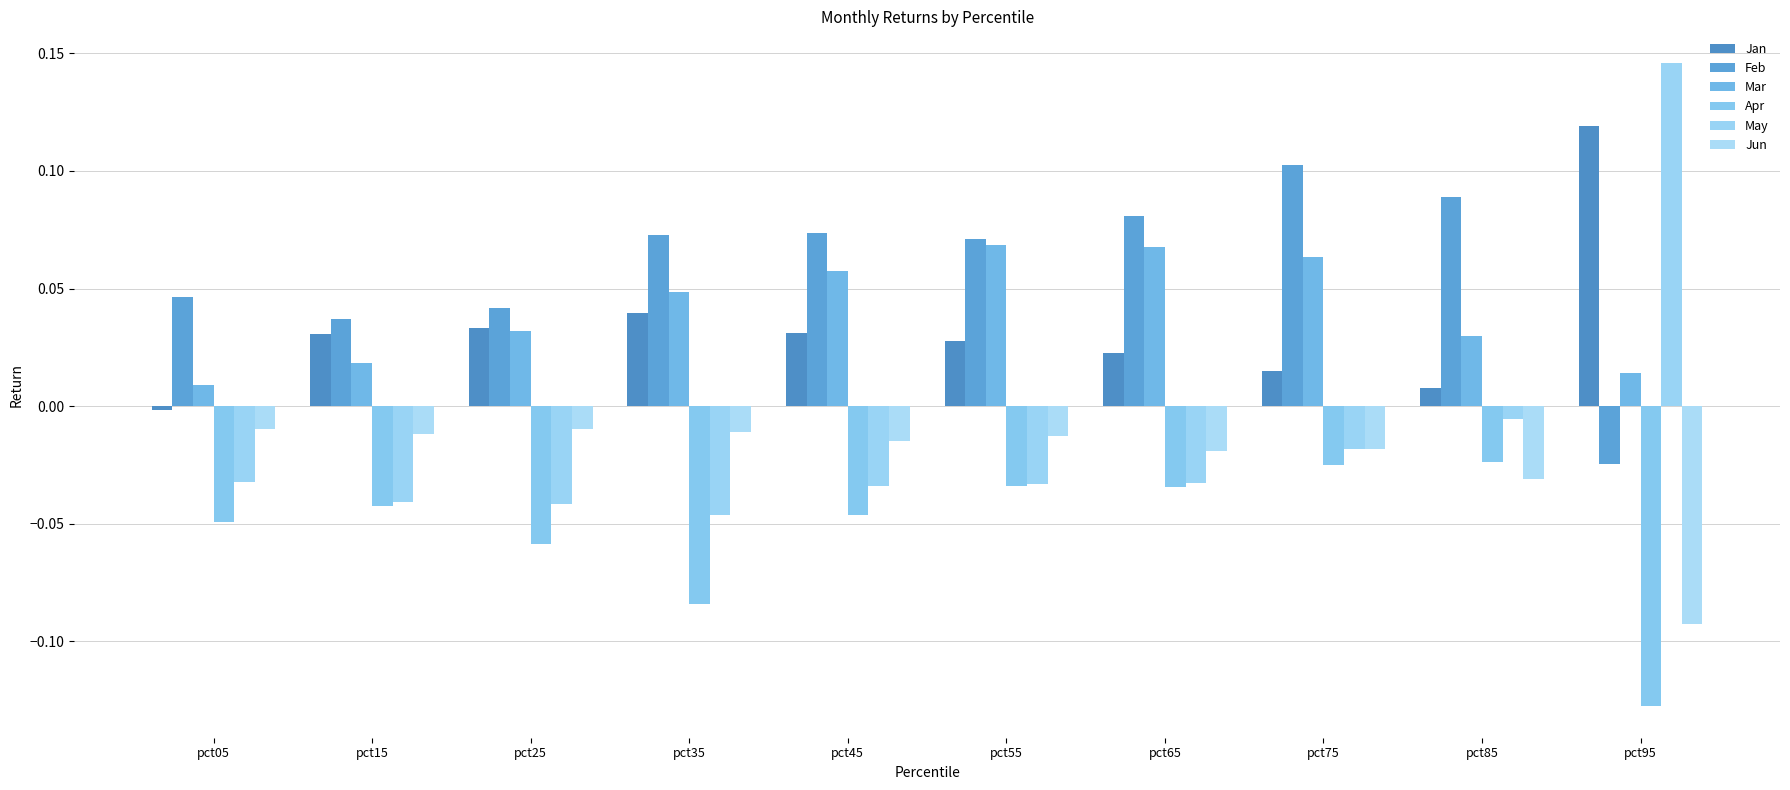

How many bars are there in each group?

6